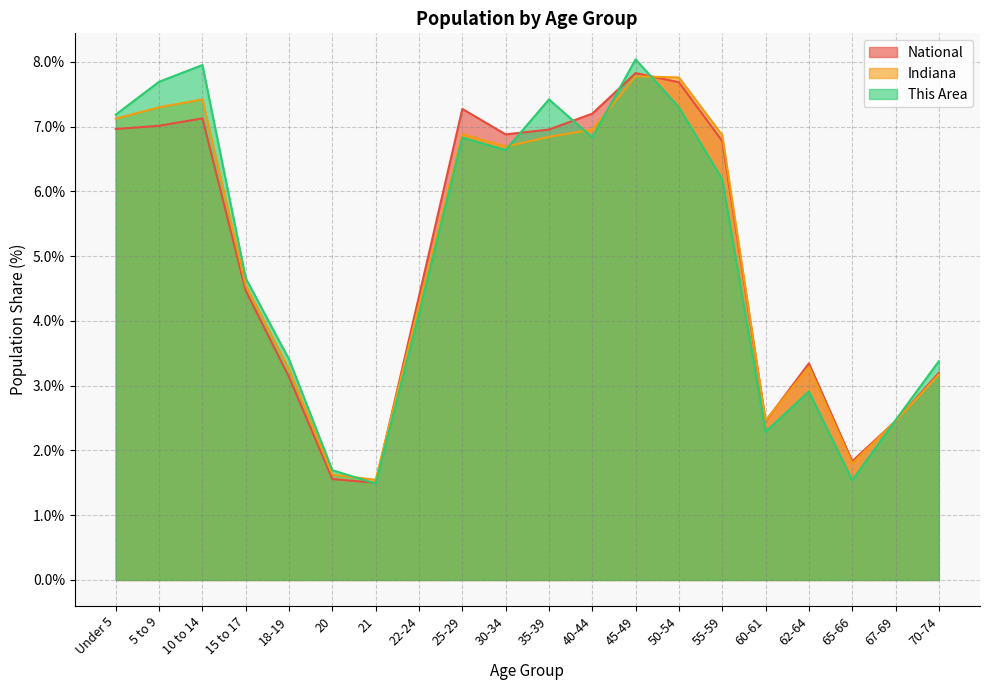

Does the chart display data point markers on the line(s)?

No